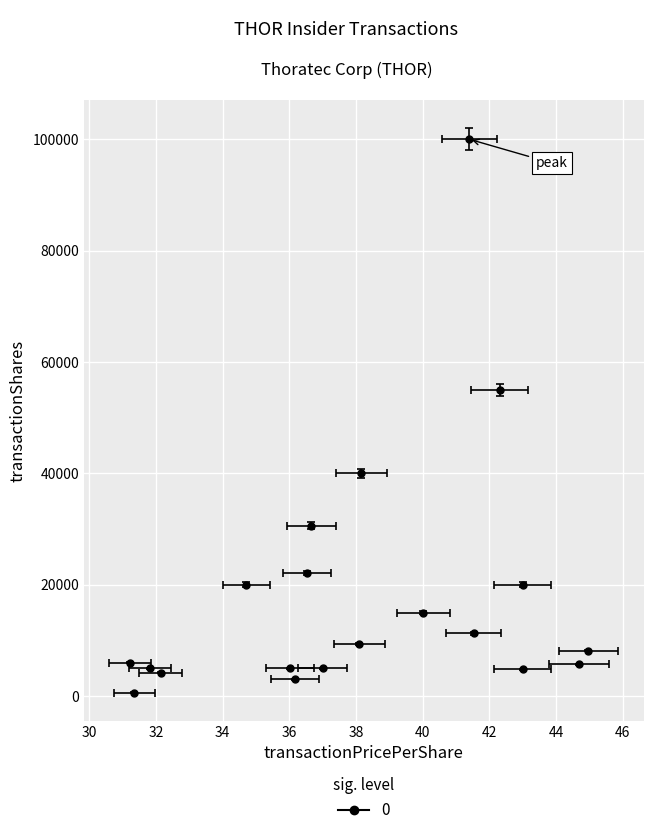

True or false: transactionShares and transactionPricePerShare intersect in this chart.

False